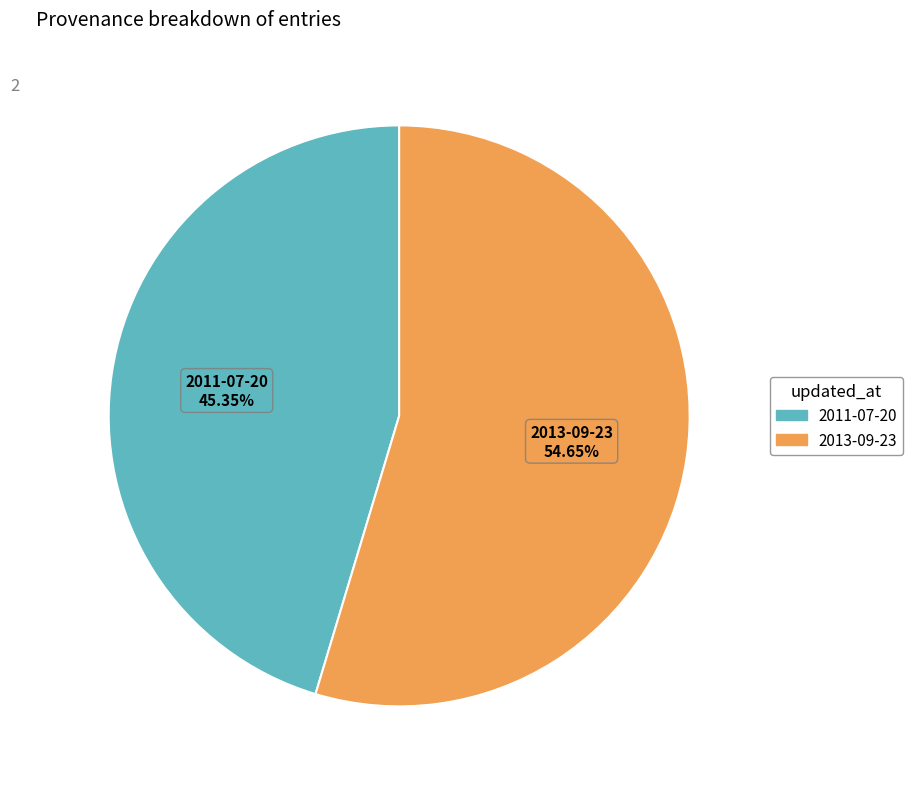

What is the smallest slice in the pie chart?

2011-07-20